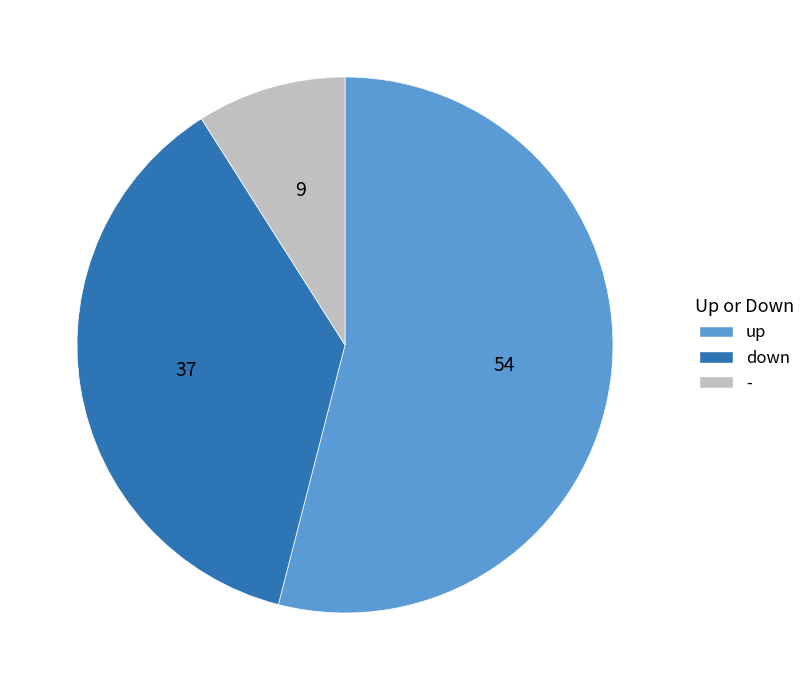

Rank the categories by value from lowest to highest.

-, down, up